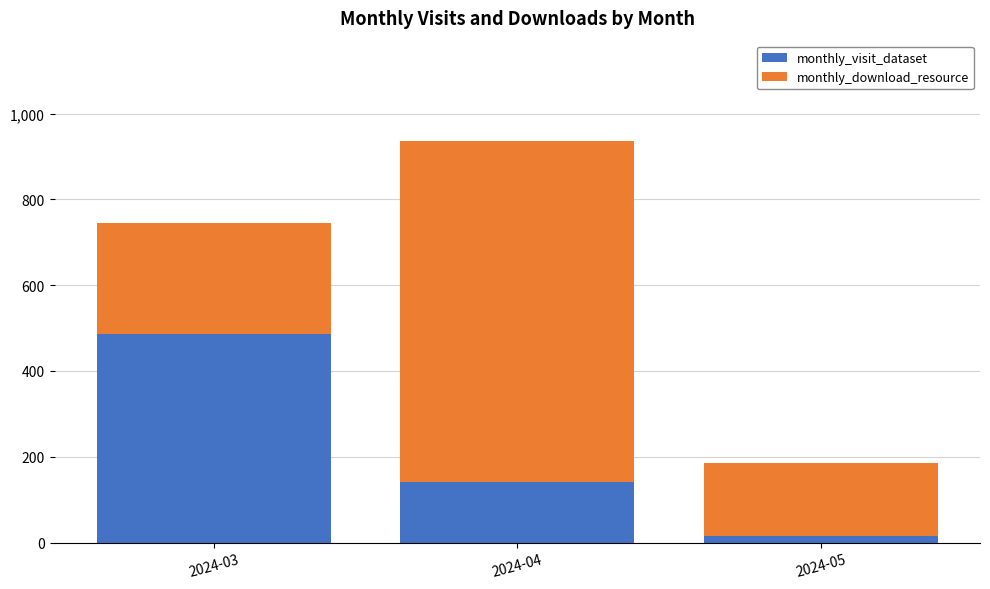

At which category is the sum across all series the highest?

2024-04